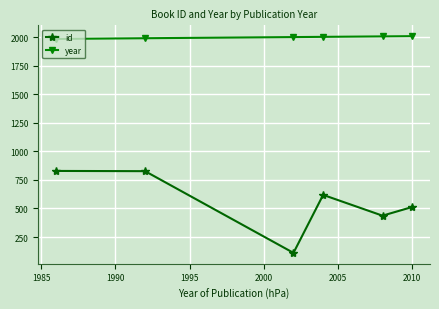

Which series has the widest spread of values?

id